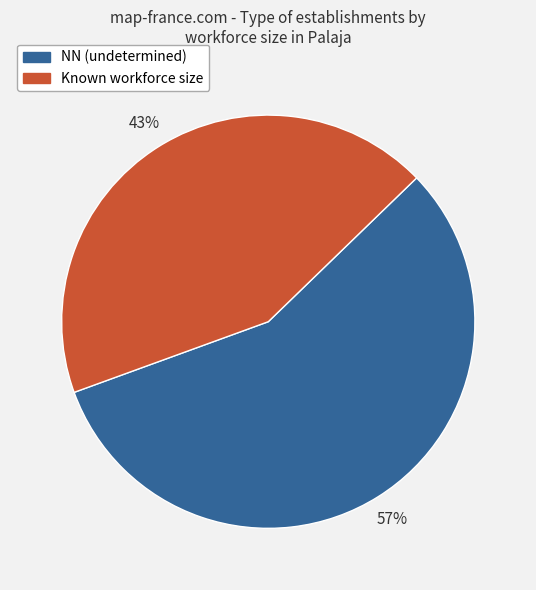

Does any single category account for the majority?

Yes